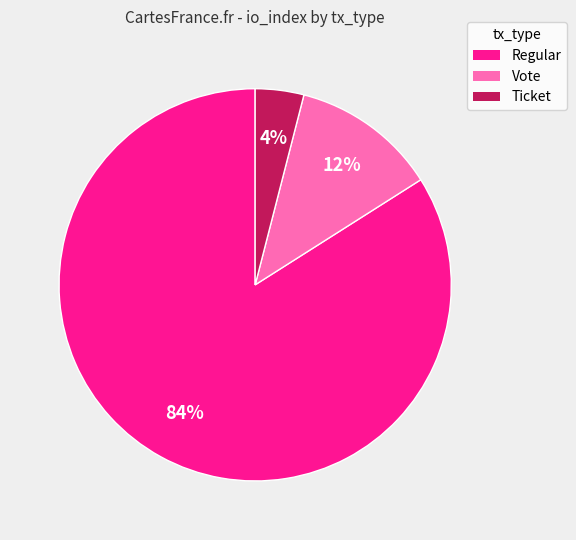

To the nearest percent, what is the average slice percentage?

33%